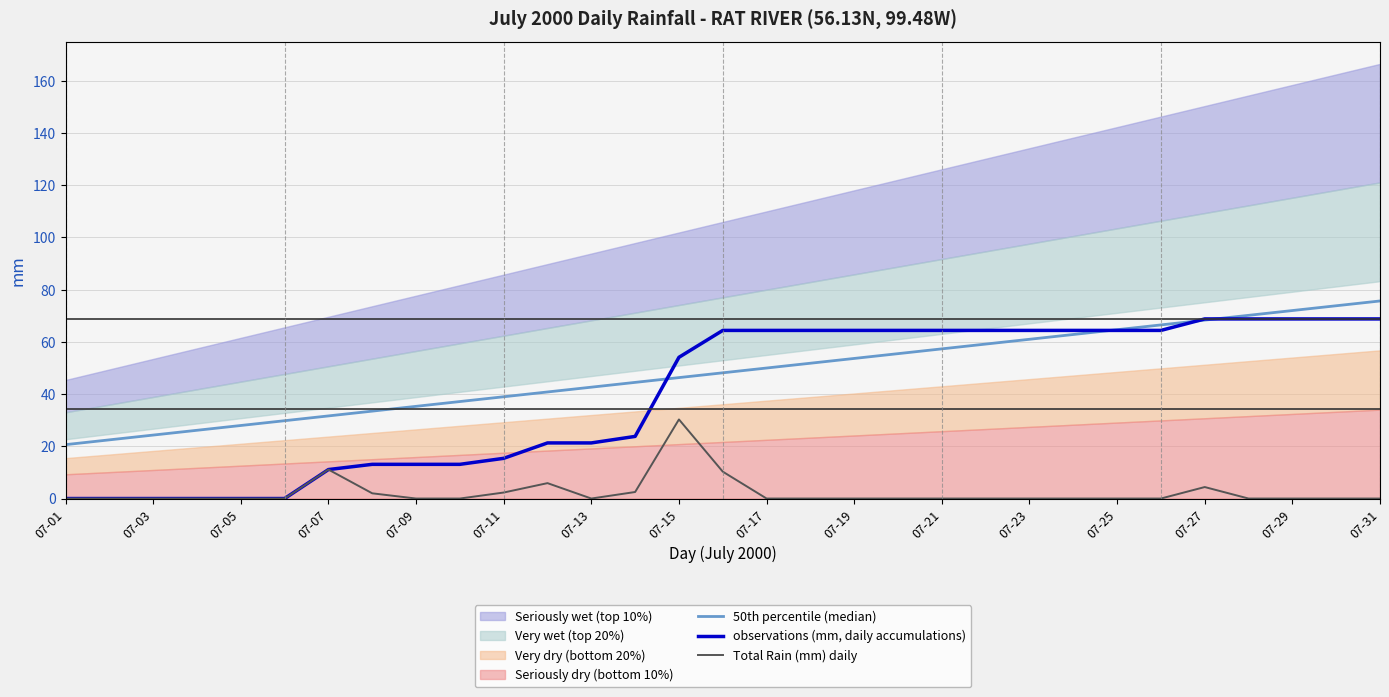

True or false: Total Rain (mm) daily has a value of 14.9 at 07-23.

False